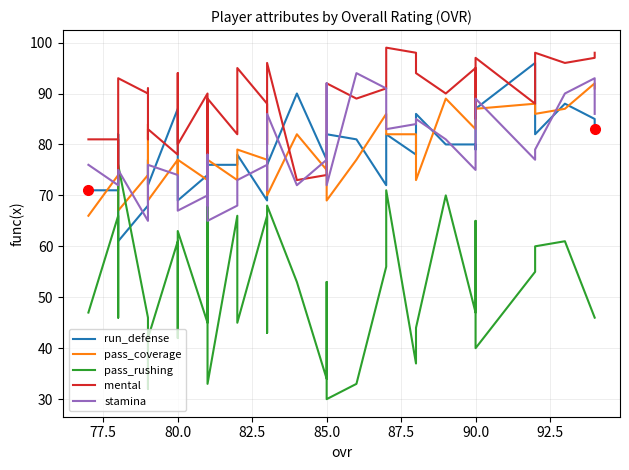

At how many categories does at least one series exceed 78?

38